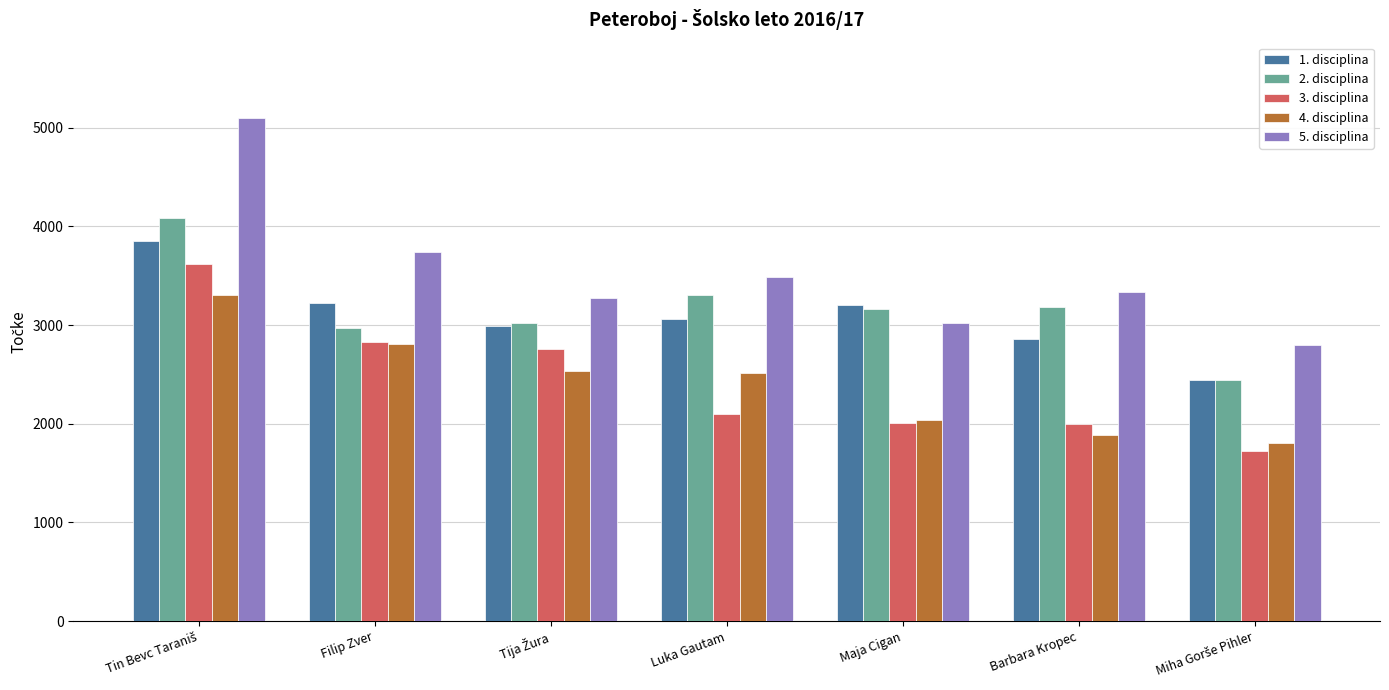

What are all the series names shown in the legend?

1. disciplina, 2. disciplina, 3. disciplina, 4. disciplina, 5. disciplina